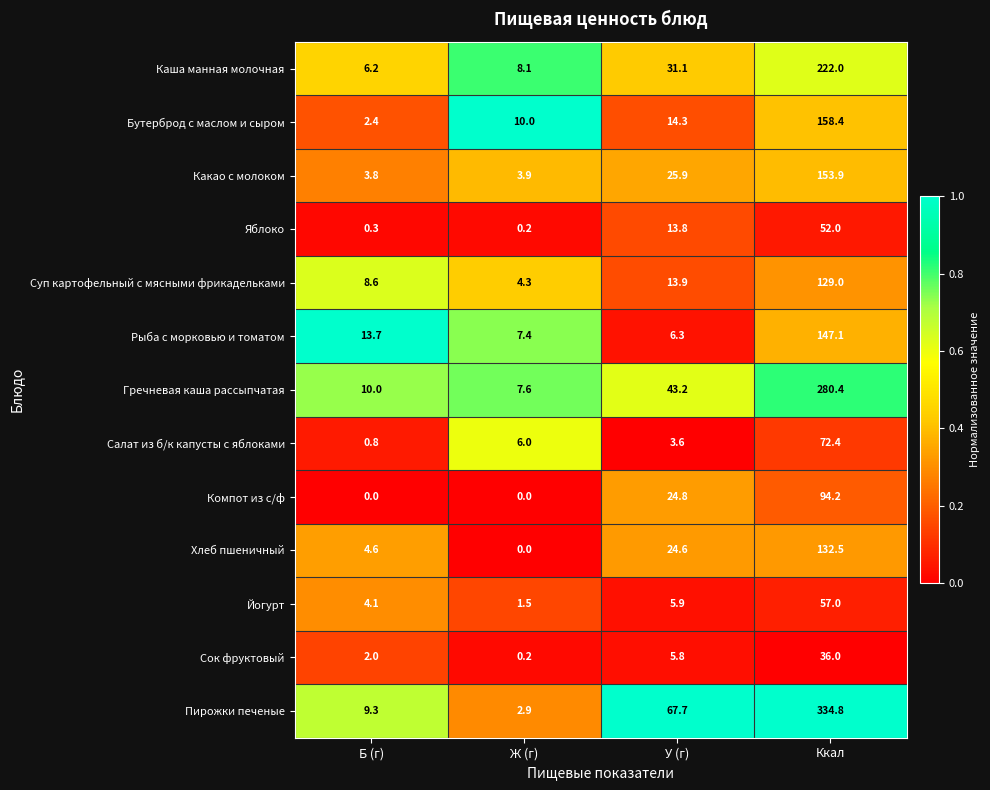

The Йогурт series shows 0.7 at Ж (г). True or false?

False